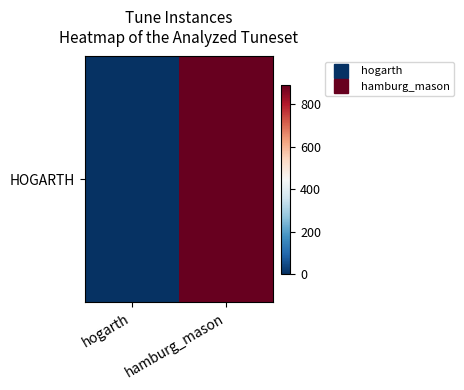

How many values are between 4 and 892?

2